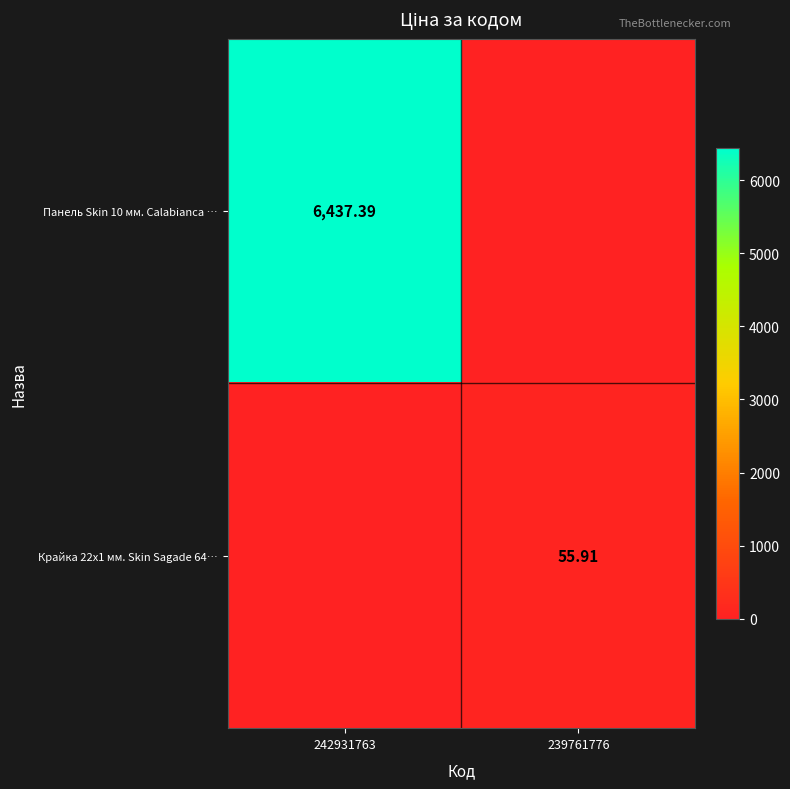

Is the value of Панель Skin 10 мм. Calabianca … at 242931763 greater than the value of Крайка 22x1 мм. Skin Sagade 64… at 239761776?

Yes